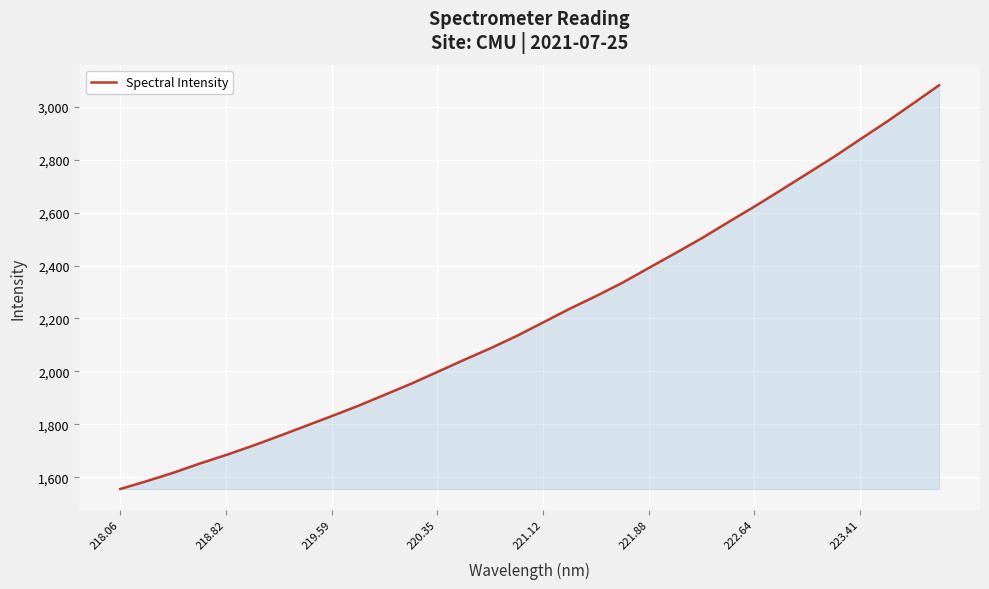

What is the difference between the maximum and minimum values?

1525.8